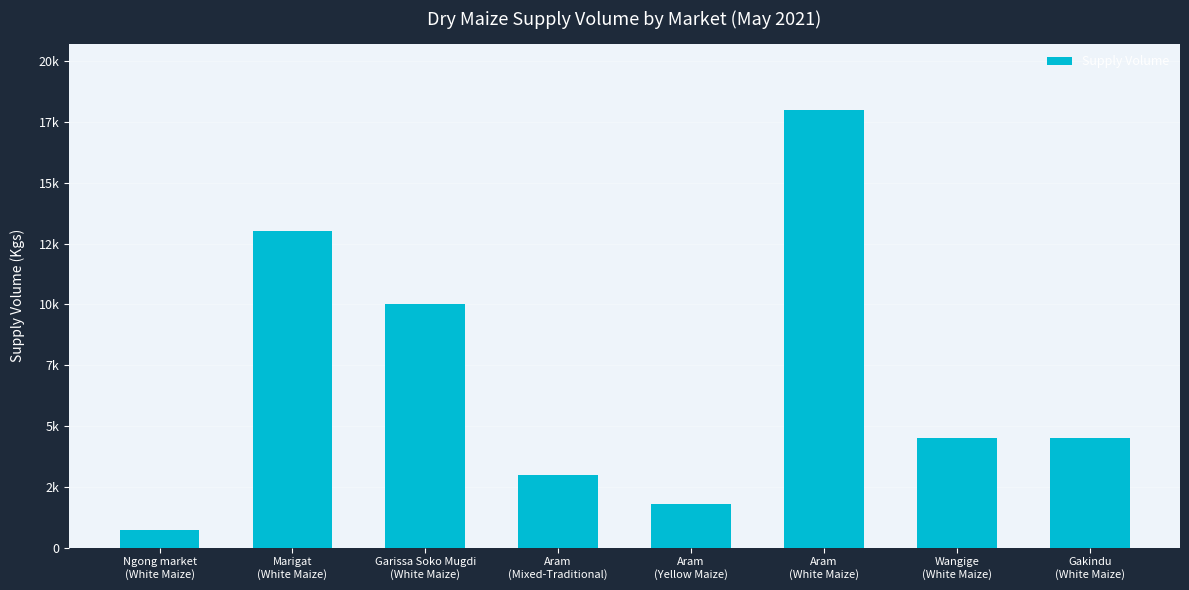

Between Aram
(Mixed-Traditional) and Aram
(Yellow Maize), which is larger?

Aram
(Mixed-Traditional)